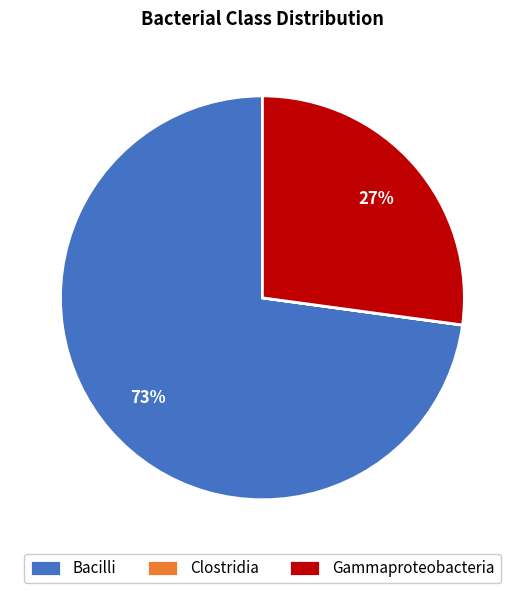

To the nearest percent, what portion does Bacilli represent?

73%